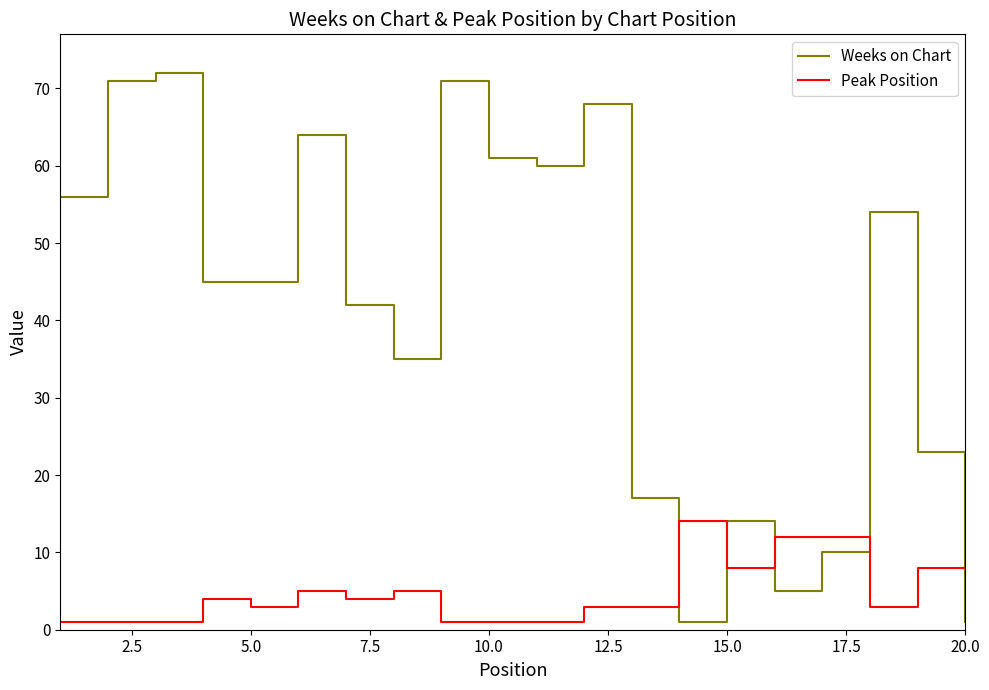

Which series has the largest range (max minus min)?

Weeks on Chart